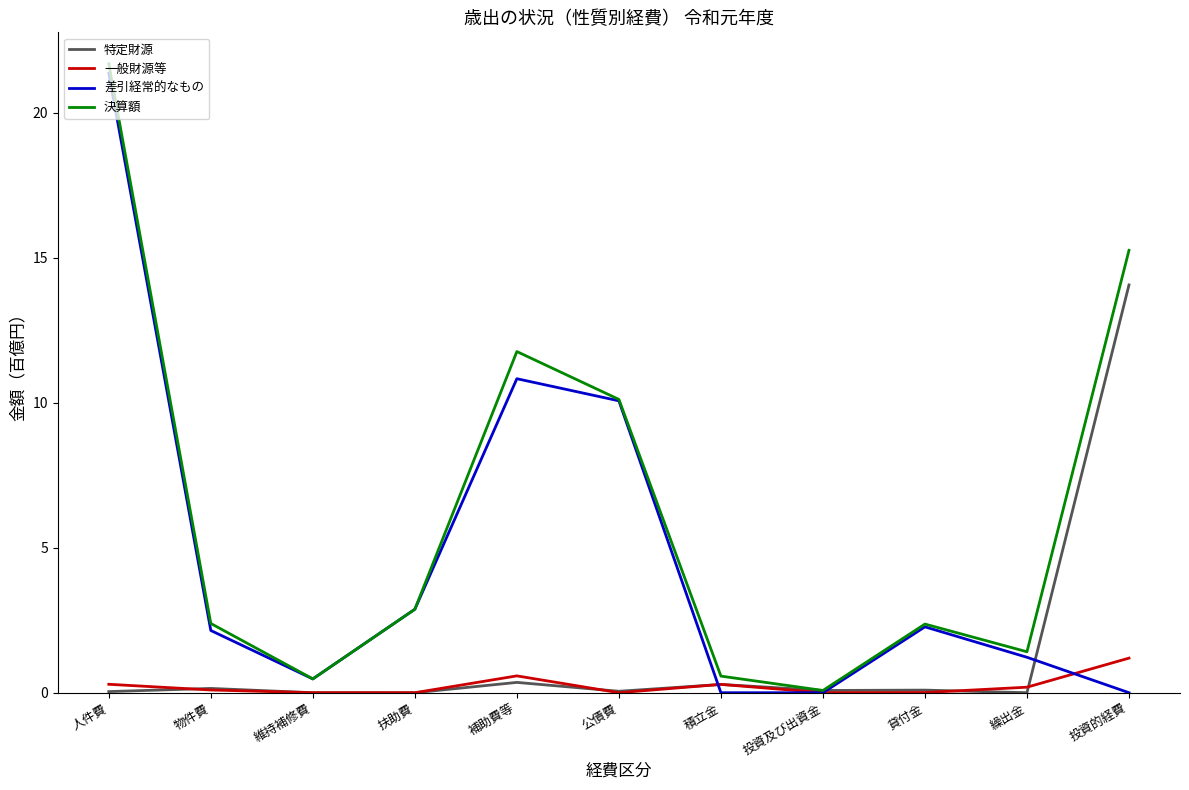

How many values in the 差引経常的なもの series are below 2?

5